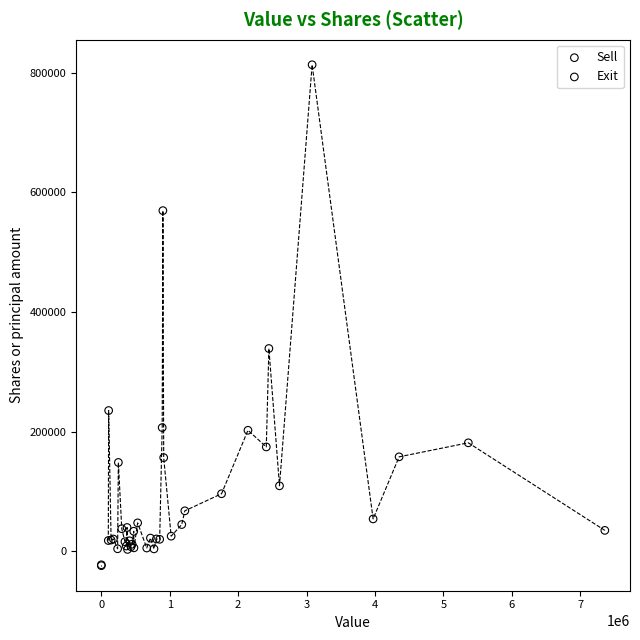

What are all the series names shown in the legend?

Sell, Exit